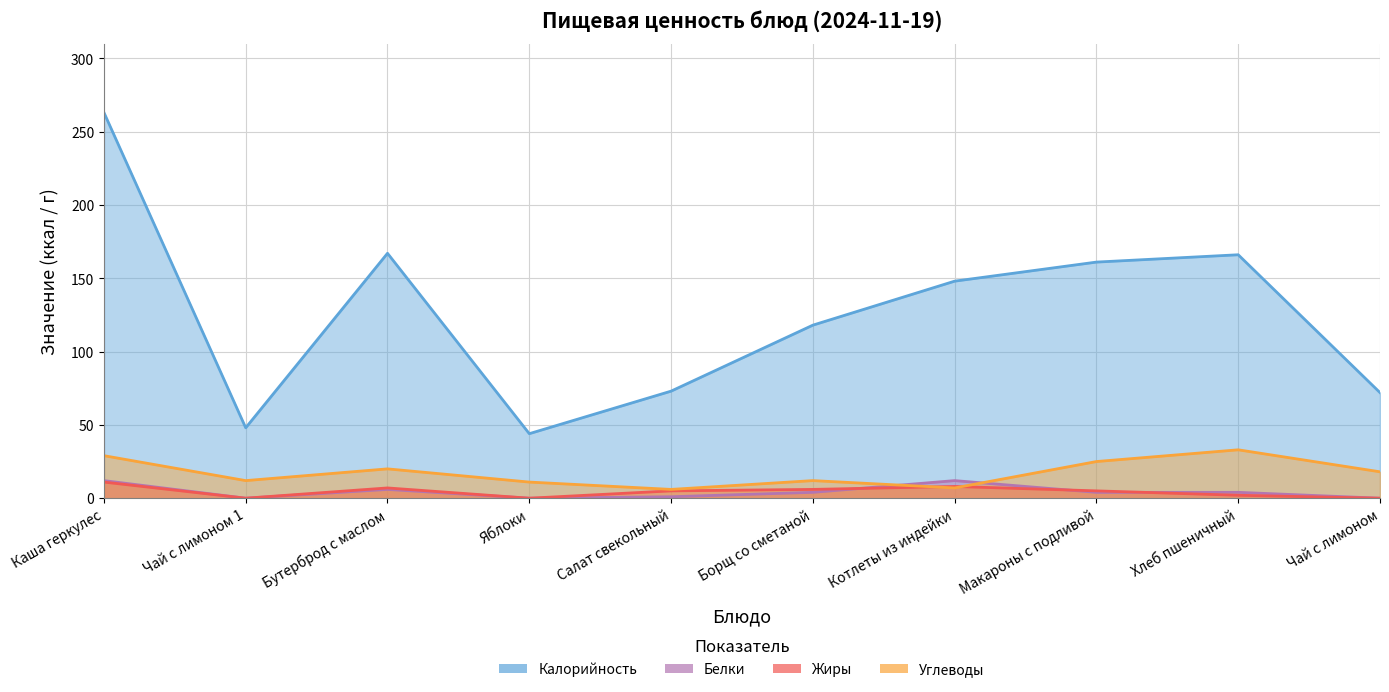

What is the difference between the Углеводы values at Макароны с подливой and Котлеты из индейки?

18